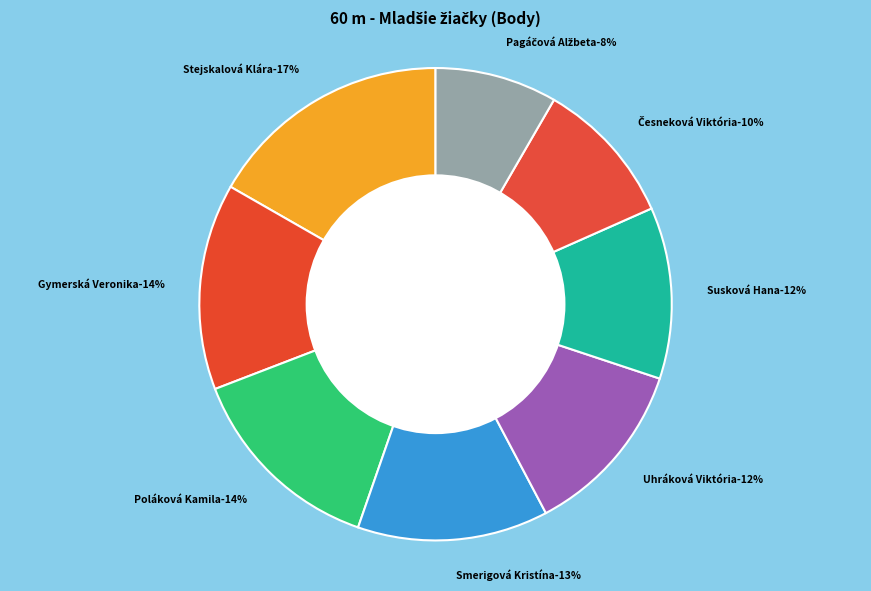

Count the number of slices in the pie.

8